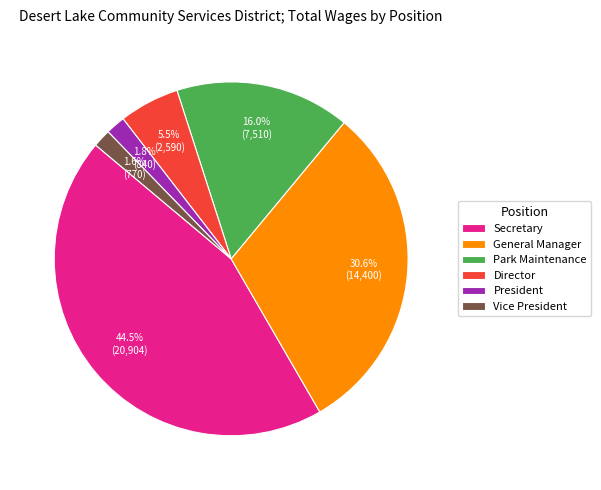

What percentage is the Vice President slice, to the nearest percent?

2%